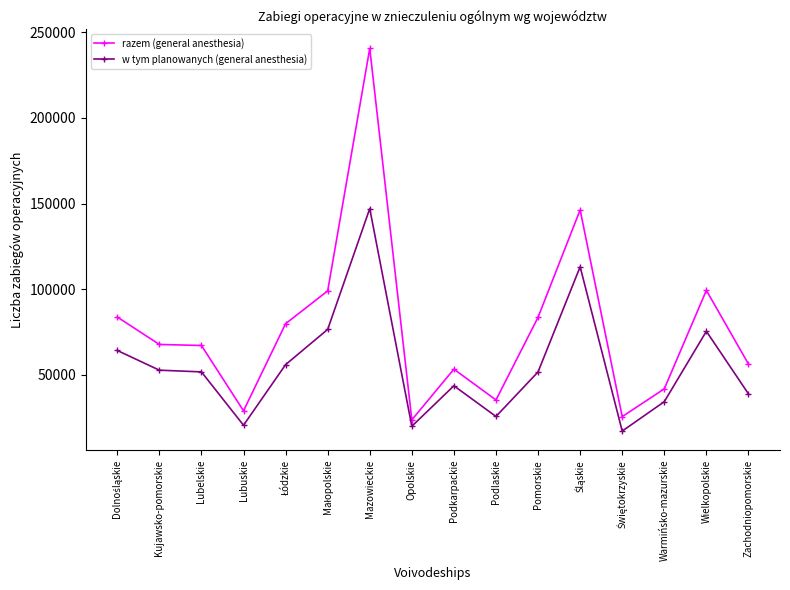

What is the total value across all series at Podlaskie?

61011